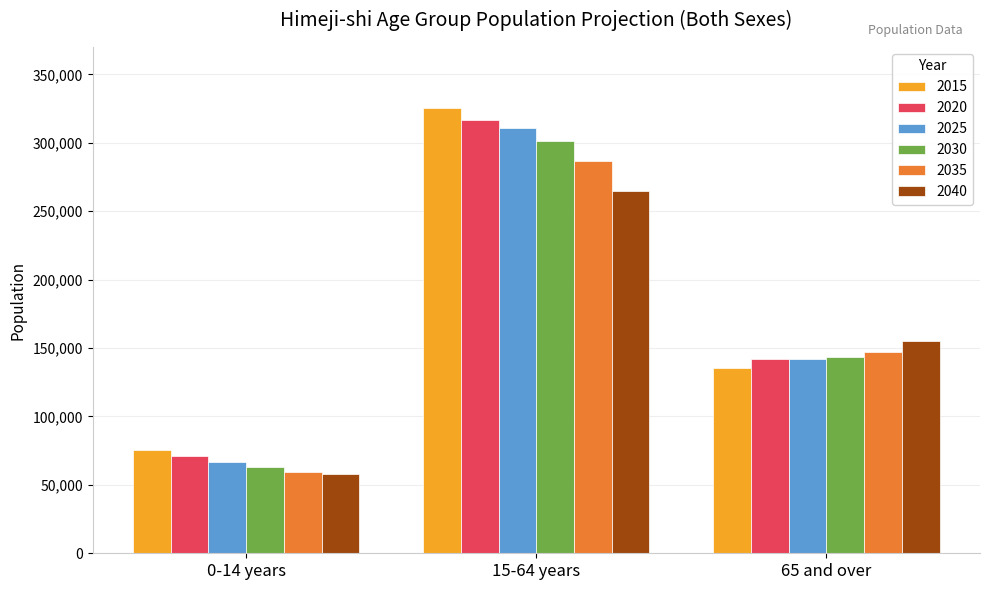

What is the minimum value shown in the chart?

57806